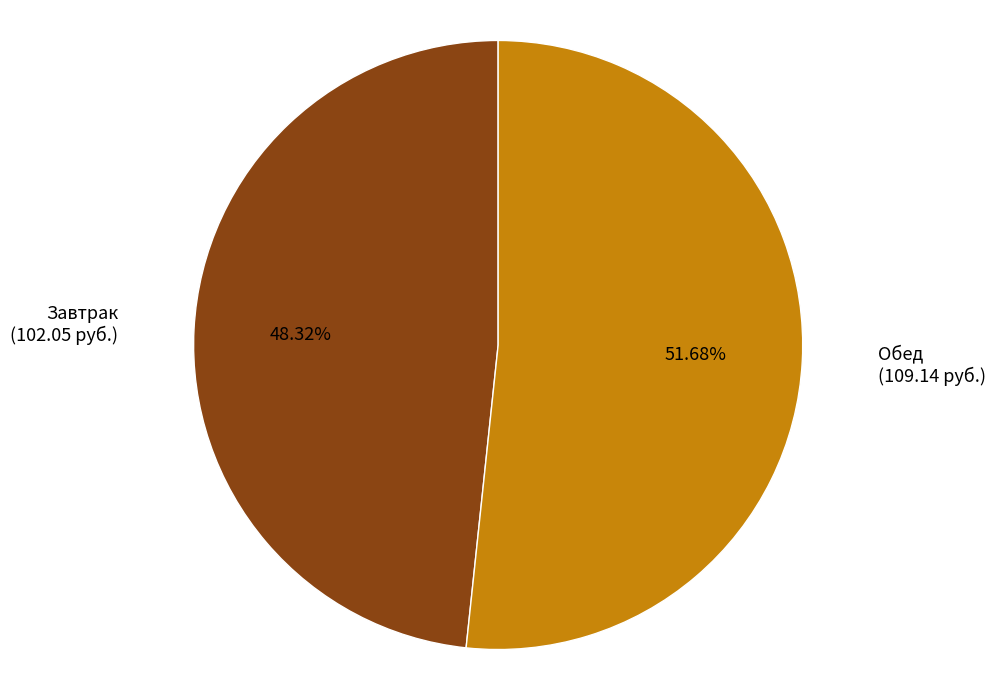

What is the majority slice?

Обед